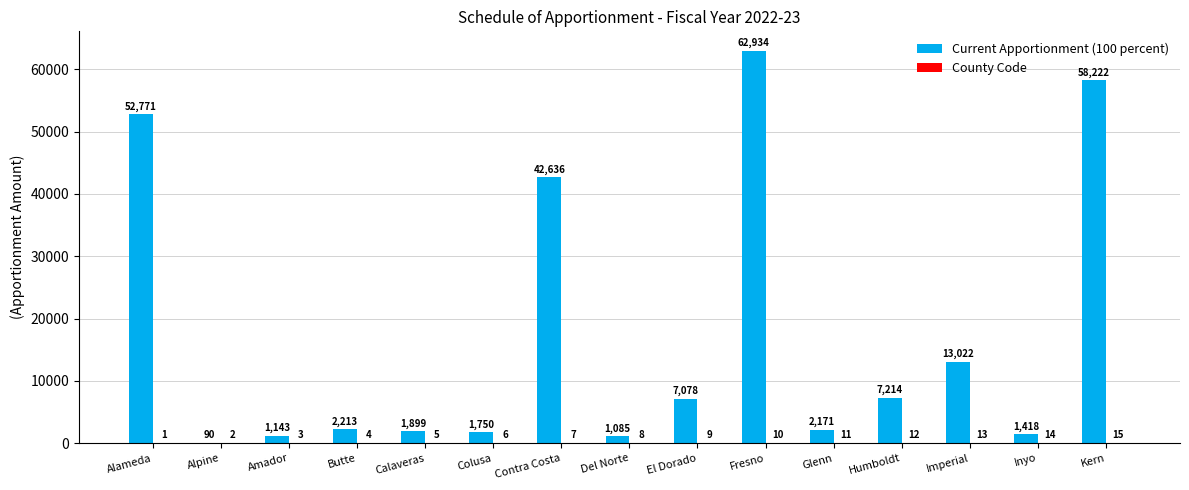

How many distinct data groups are displayed?

2